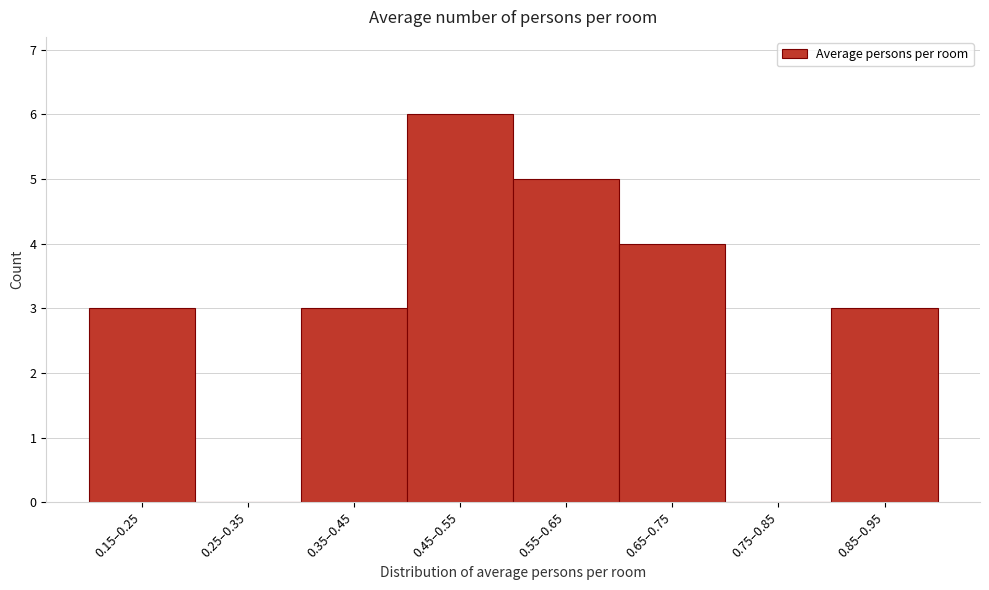

Reading right to left, list all the values displayed in this chart.

0.85–0.95=3	0.75–0.85=0	0.65–0.75=4	0.55–0.65=5	0.45–0.55=6	0.35–0.45=3	0.25–0.35=0	0.15–0.25=3